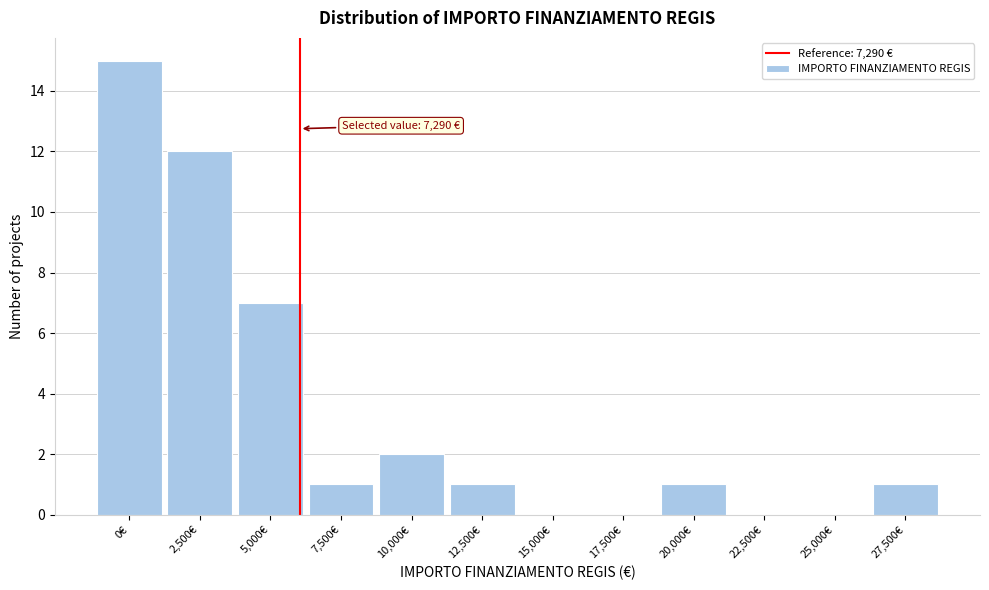

Reading left to right, list all the values displayed in this chart.

0€=15	2,500€=12	5,000€=7	7,500€=1	10,000€=2	12,500€=1	15,000€=0	17,500€=0	20,000€=1	22,500€=0	25,000€=0	27,500€=1